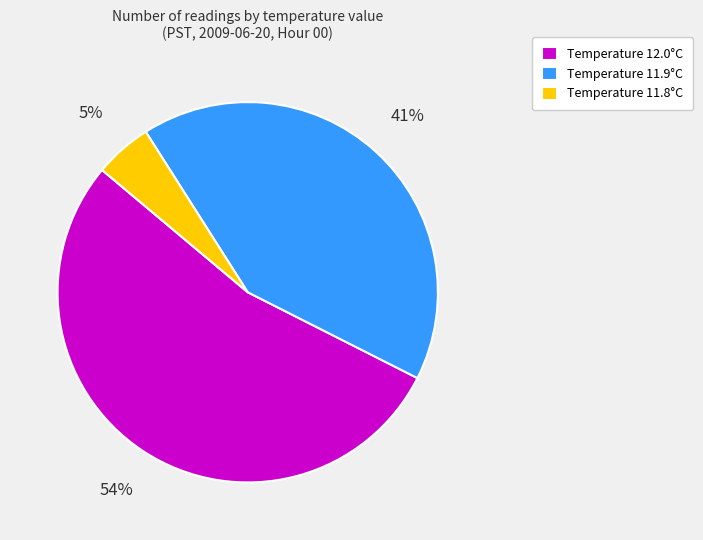

Do Temperature 11.8°C and Temperature 12.0°C together represent more than half of the pie?

Yes